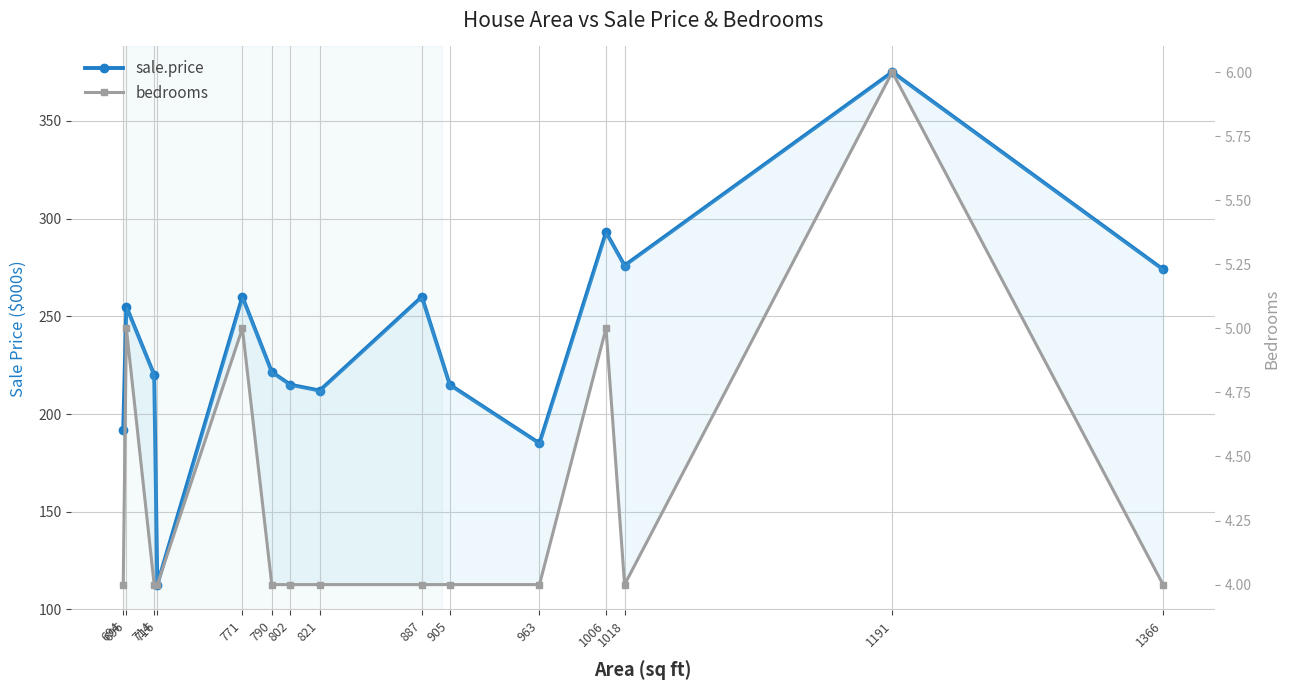

The value of sale.price at 1018 is 276.0. True or false?

True